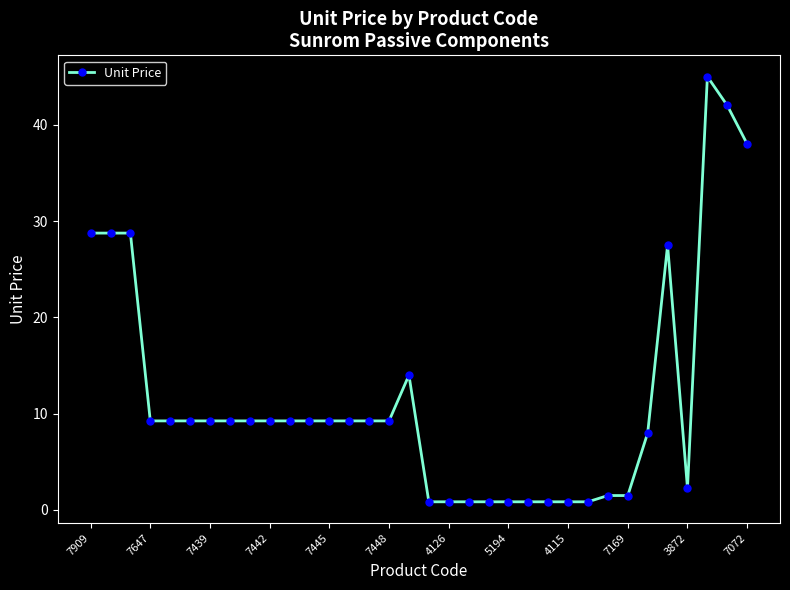

What is the value of the 27th point from the left?

1.5